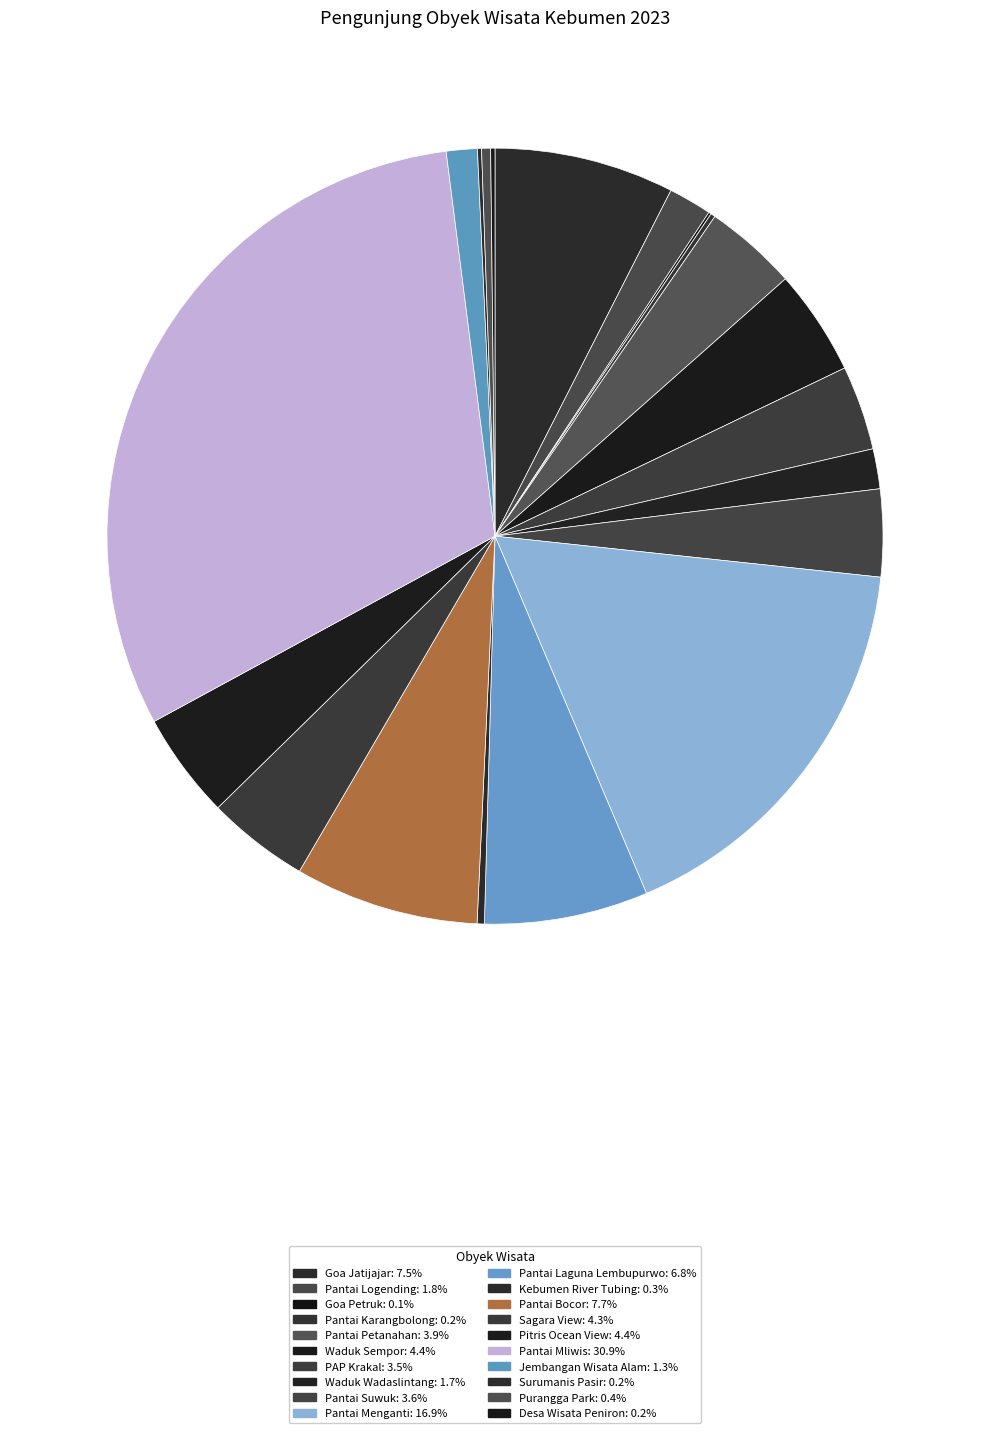

Which category has the smallest portion of the pie?

Goa Petruk